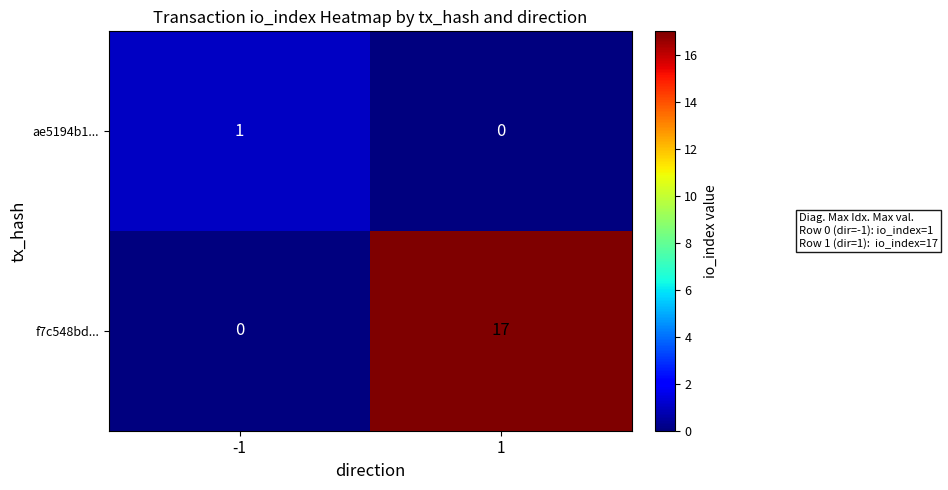

The value of ae5194b1... at 1 is -1. True or false?

False